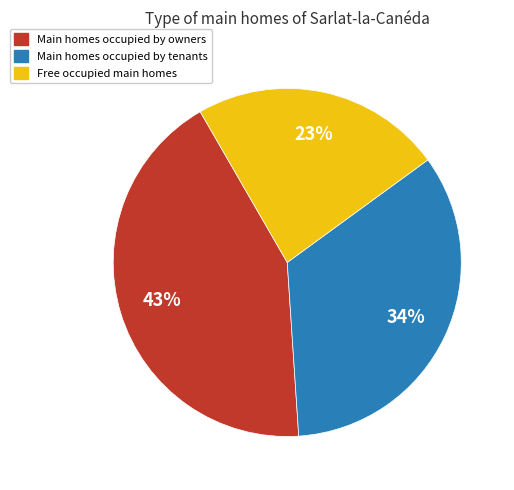

True or false: Free occupied main homes accounts for 23% of the total.

True